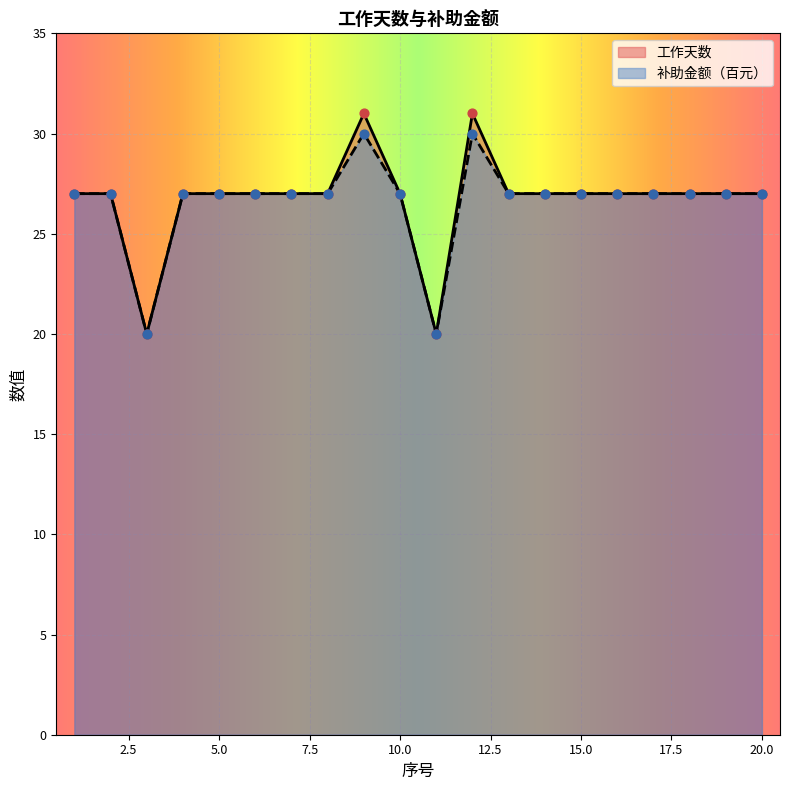

Which series has the widest spread of Y values?

工作天数